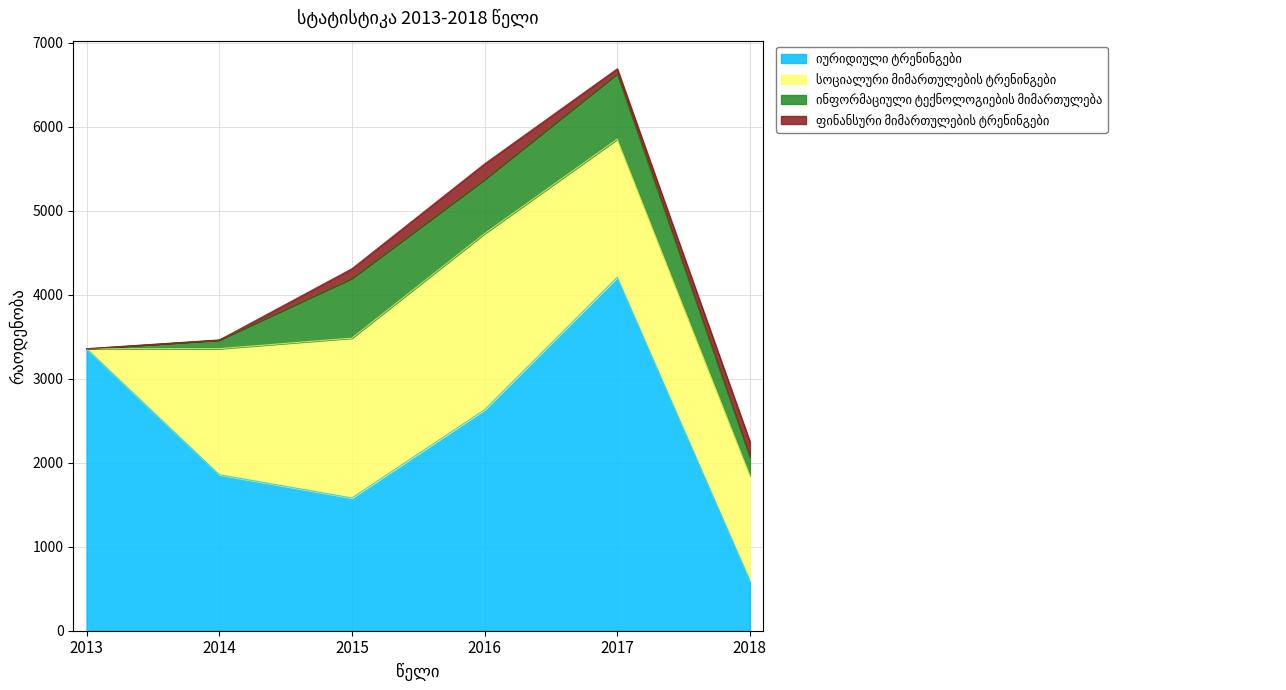

What is the maximum value shown in the chart?

4209